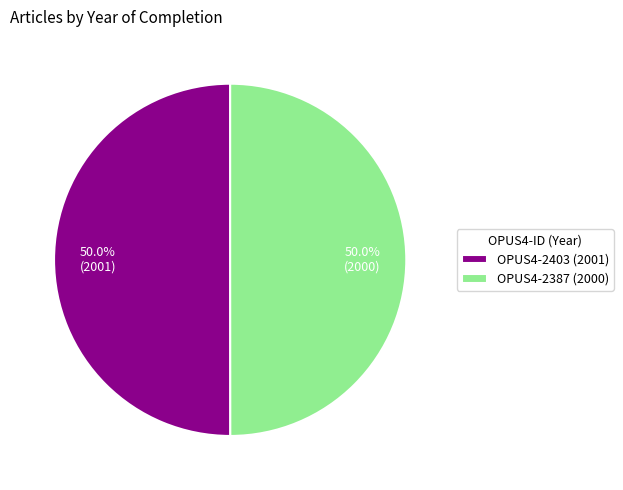

To the nearest percent, what is the average slice percentage?

50%